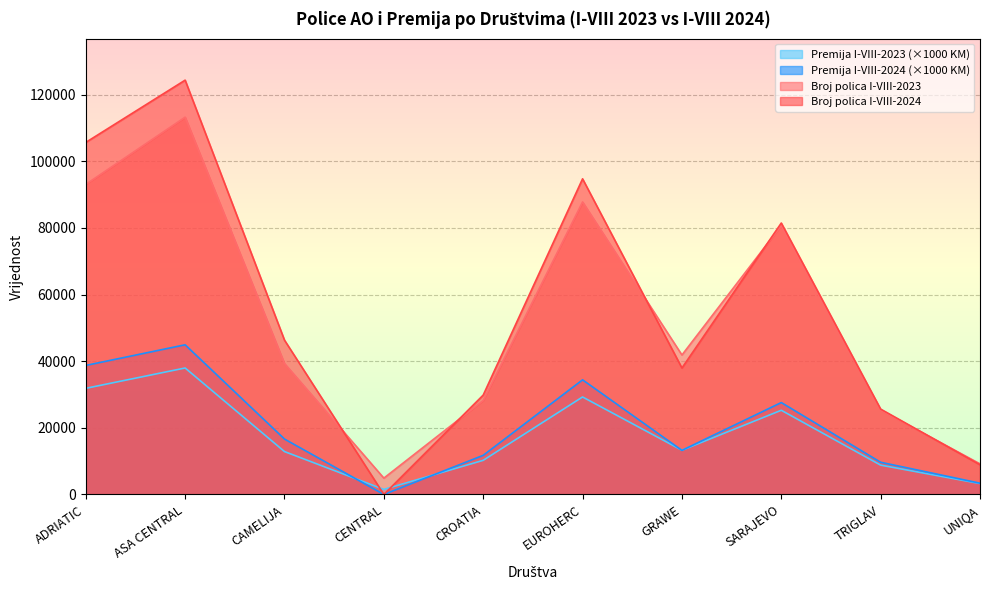

Rank the series at EUROHERC from lowest to highest value.

Premija I-VIII-2023 (×1000 KM), Premija I-VIII-2024 (×1000 KM), Broj polica I-VIII-2023, Broj polica I-VIII-2024